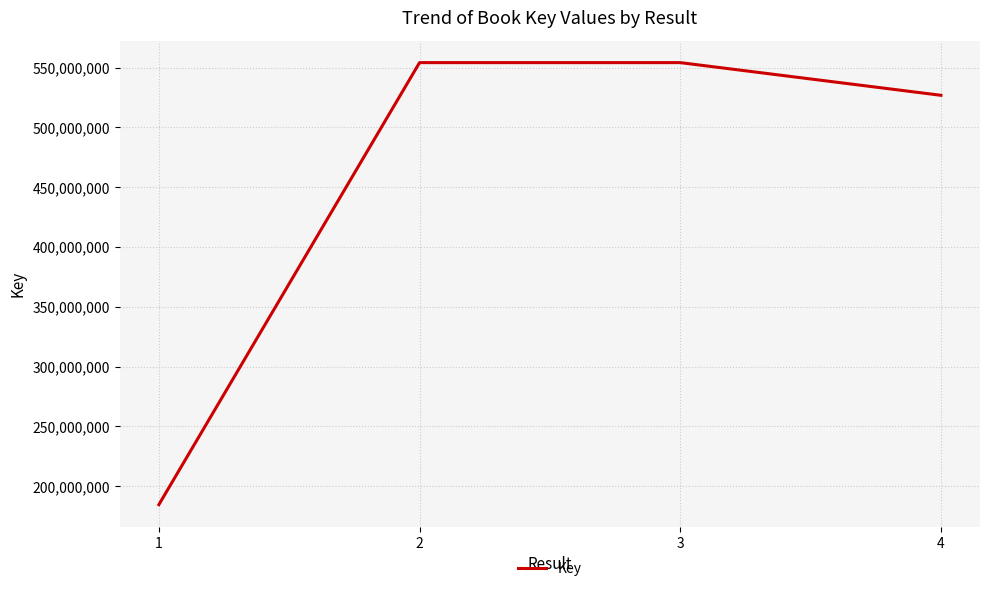

What is the approximate value at 3?

554149258